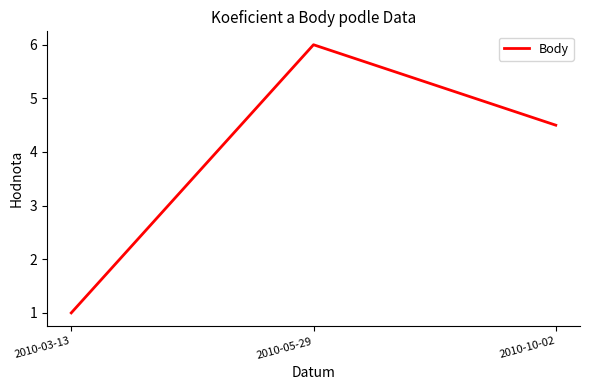

Which category has the lowest value across all series?

2010-03-13